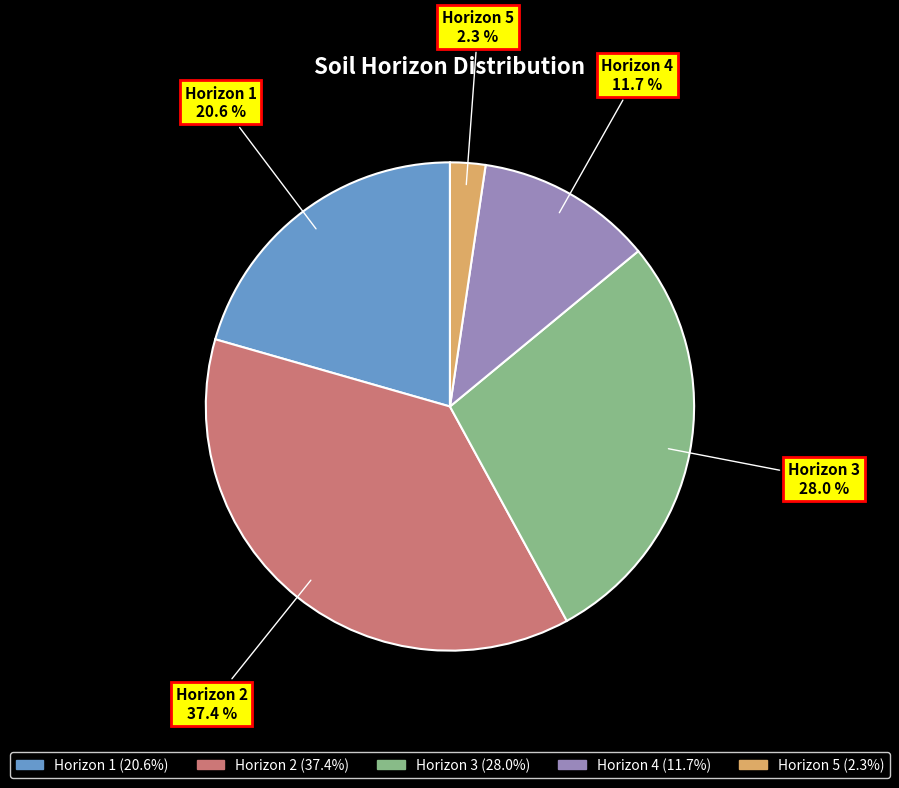

Rank the categories by value from highest to lowest.

Horizon 2, Horizon 3, Horizon 1, Horizon 4, Horizon 5